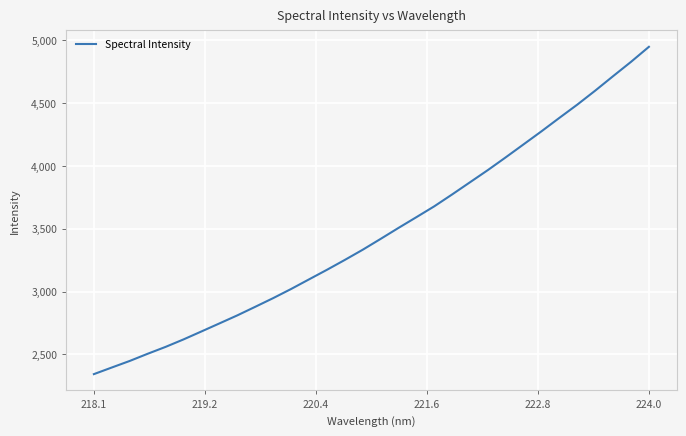

What is the difference between the maximum and minimum values?

2607.8